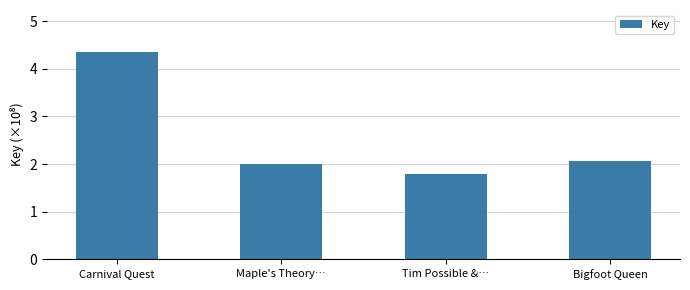

What position from the right is Tim Possible &…?

2